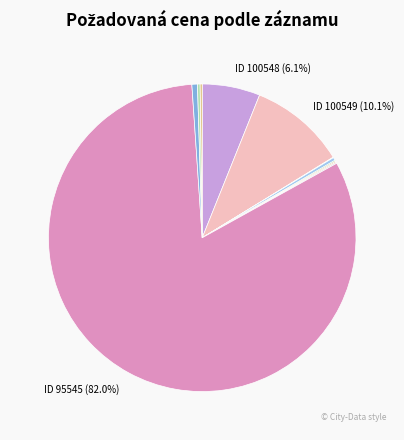

Does any single category account for the majority?

Yes